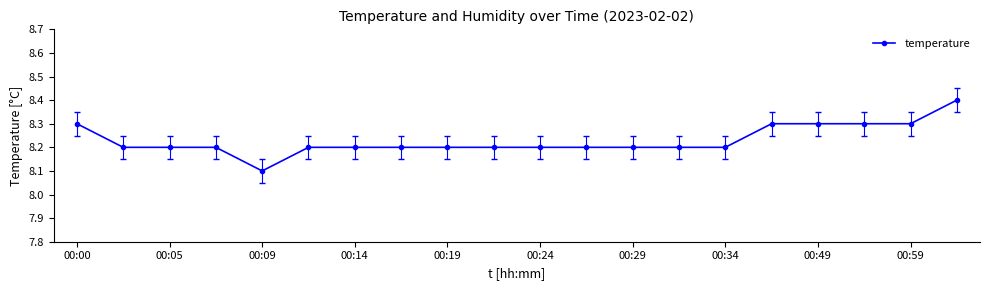

What is the value of the 4th point from the left?

8.2